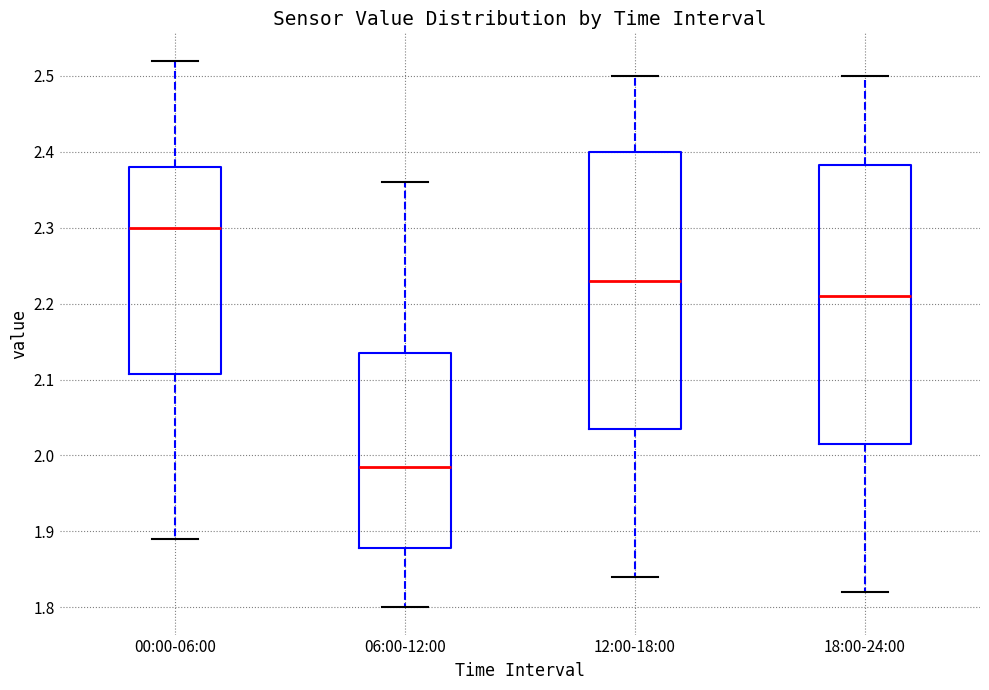

Where does the median line of the box for 18:00-24:00 sit on the y-axis? The values are not printed on the chart, so give them approximately, as read against the axis.

2.21